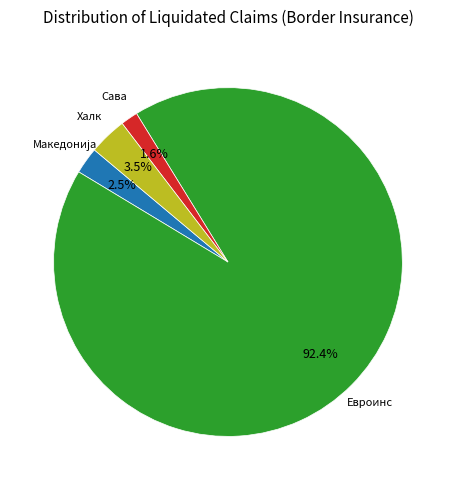

Is there a majority slice in this chart?

Yes